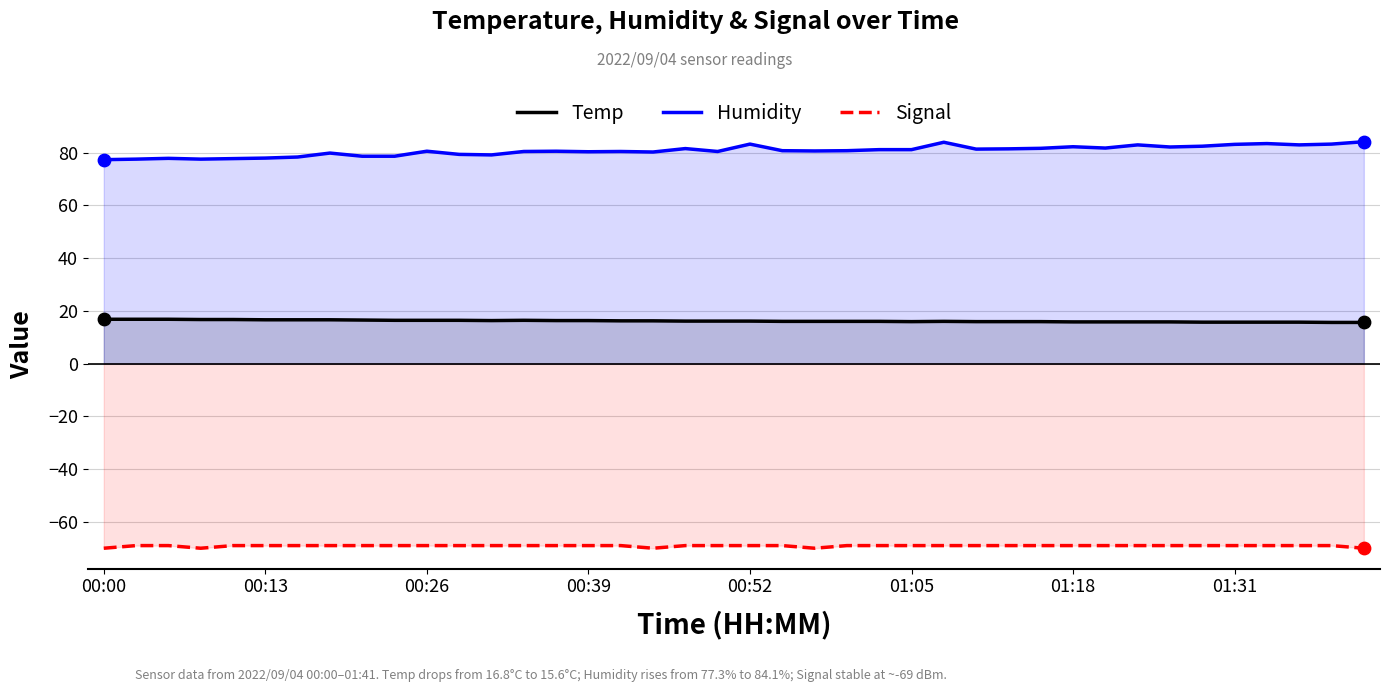

Which series has the largest total across all categories?

Humidity